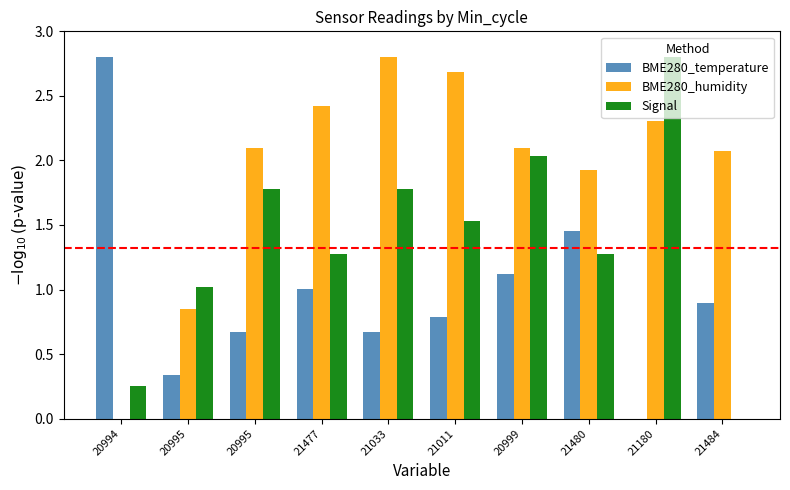

List the labels in order of Signal value, smallest first.

21484, 20994, 20995, 21477, 21480, 21011, 20995, 21033, 20999, 21180